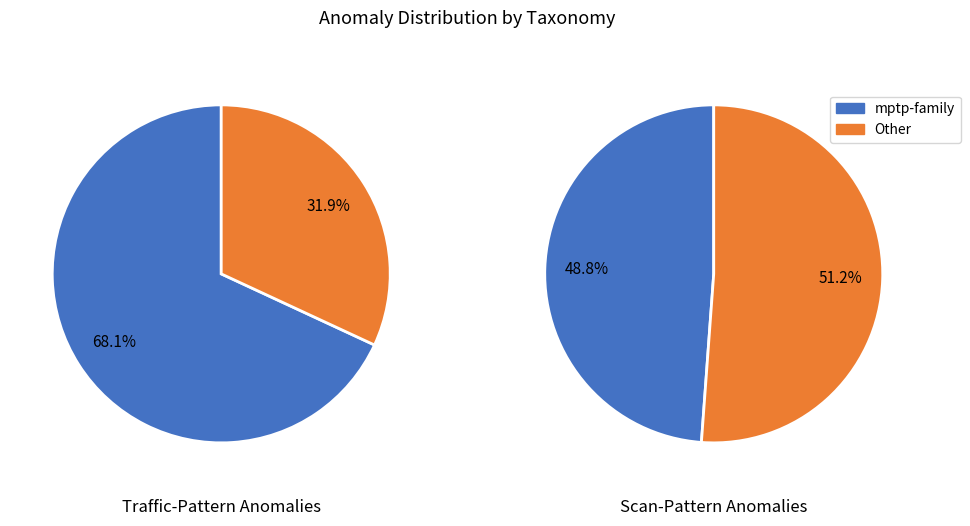

The mptpHTTP slice represents 10% of the pie. True or false?

False